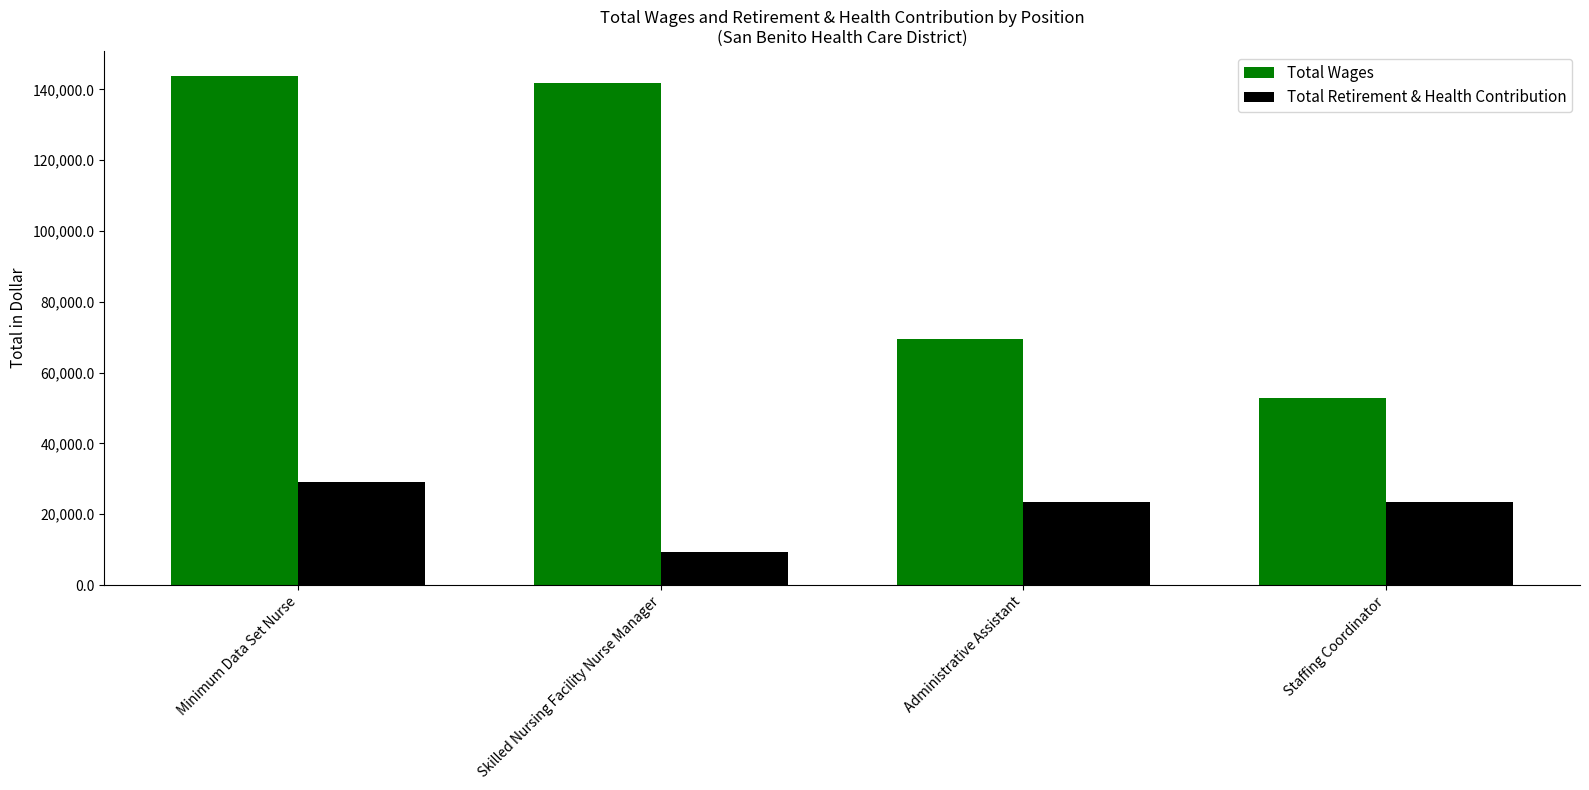

The Total Wages series shows 143659 at Minimum Data Set Nurse. True or false?

True